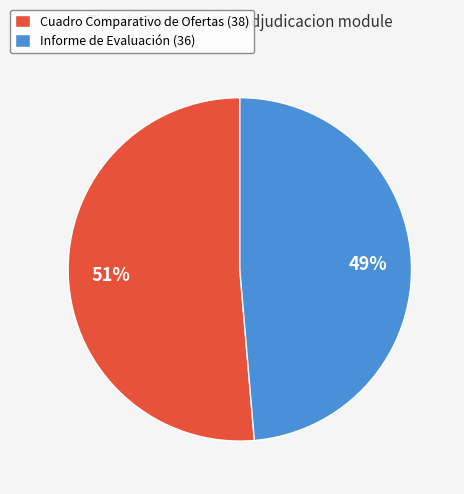

Between Cuadro Comparativo de Ofertas and Informe de Evaluación, which is larger?

Cuadro Comparativo de Ofertas